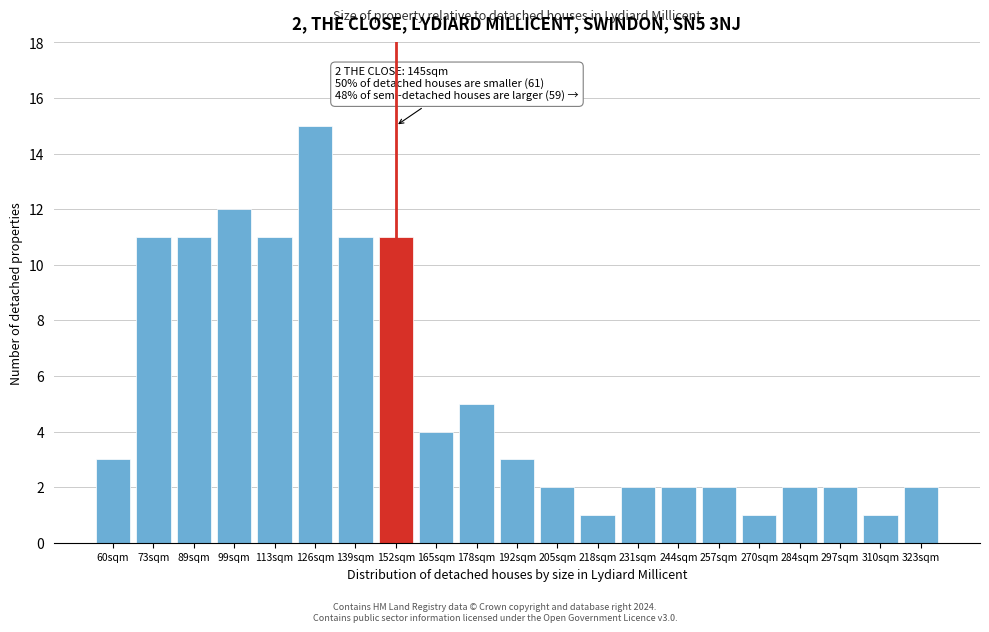

Reading right to left, transcribe all the data shown in this chart.

2	1	2	2	1	2	2	2	1	2	3	5	4	11	11	15	11	12	11	11	3